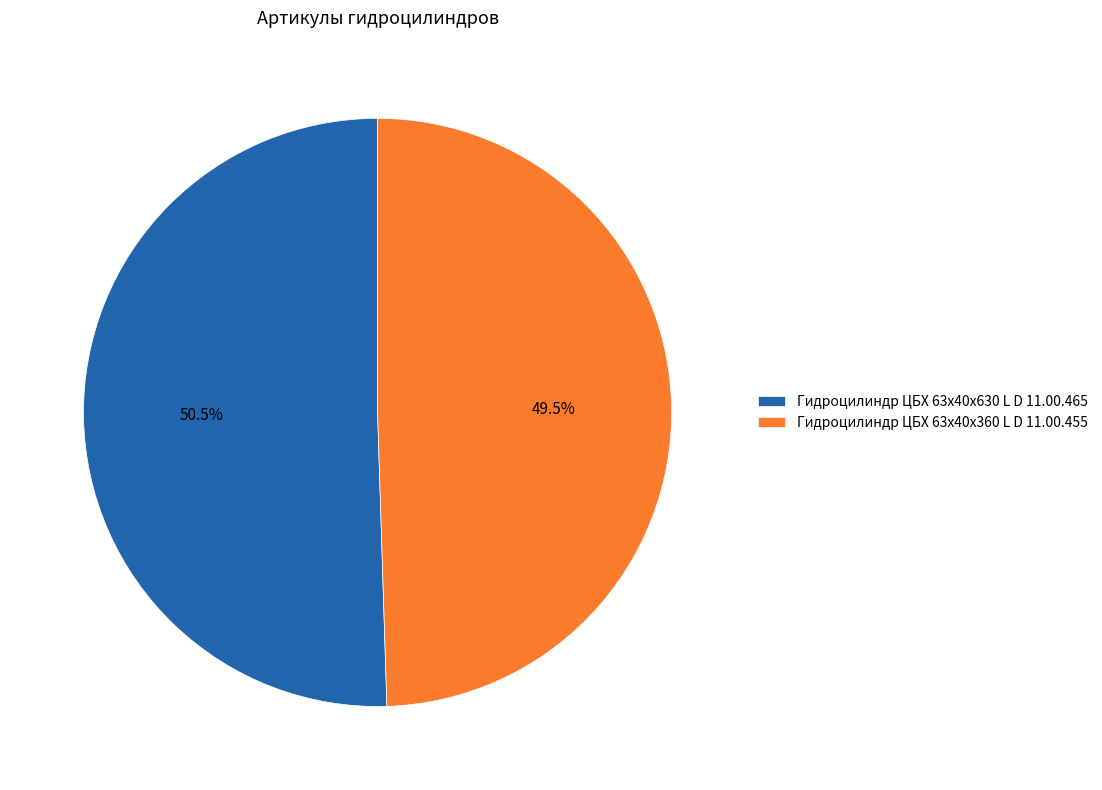

Rank the categories by value from lowest to highest.

Гидроцилиндр ЦБХ 63х40х360 L D 11.00.455, Гидроцилиндр ЦБХ 63х40х630 L D 11.00.465